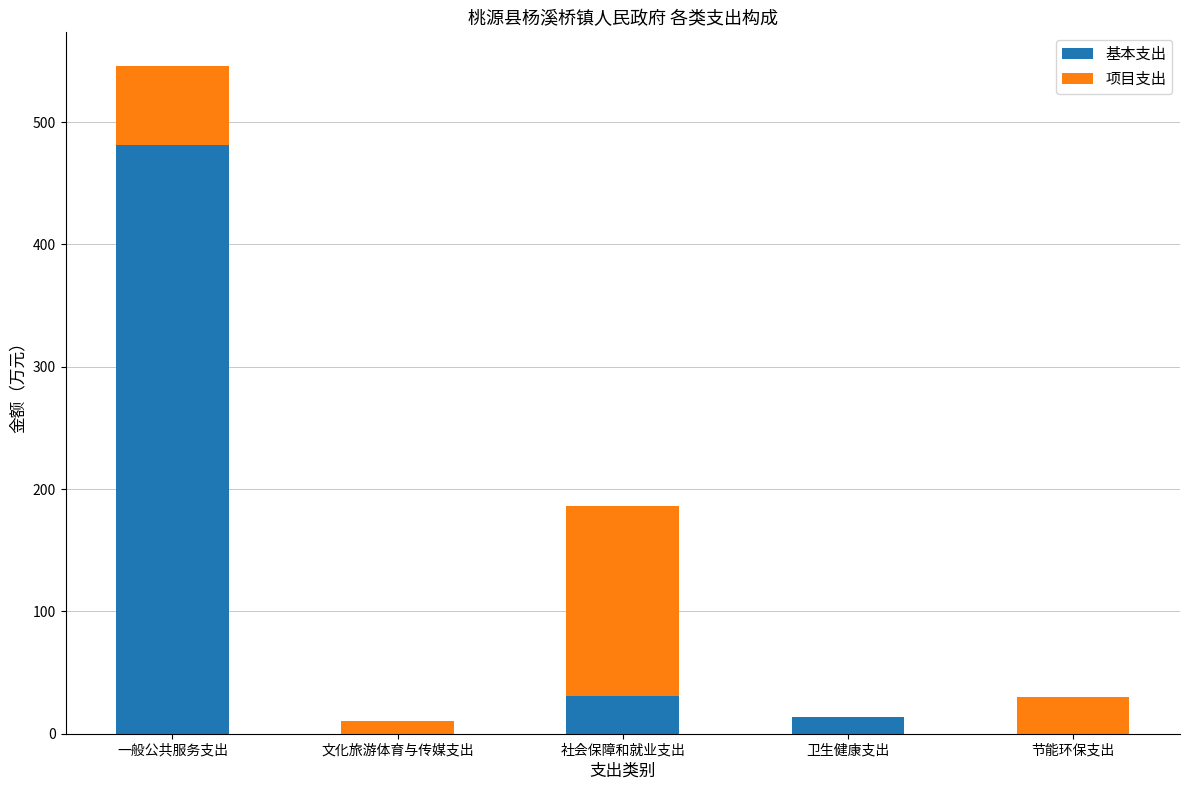

Are the bars horizontal?

No